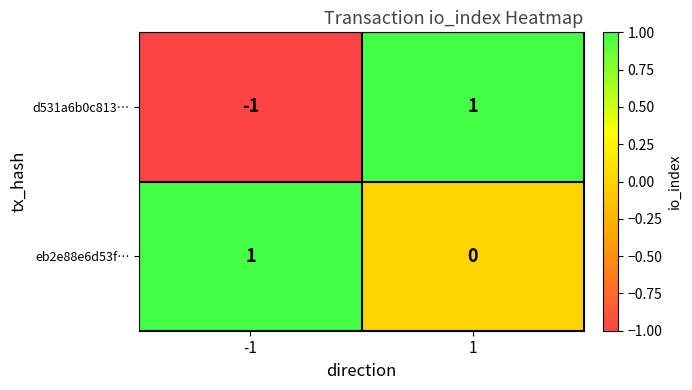

At 1, list the series in order from largest to smallest.

d531a6b0c813…, eb2e88e6d53f…